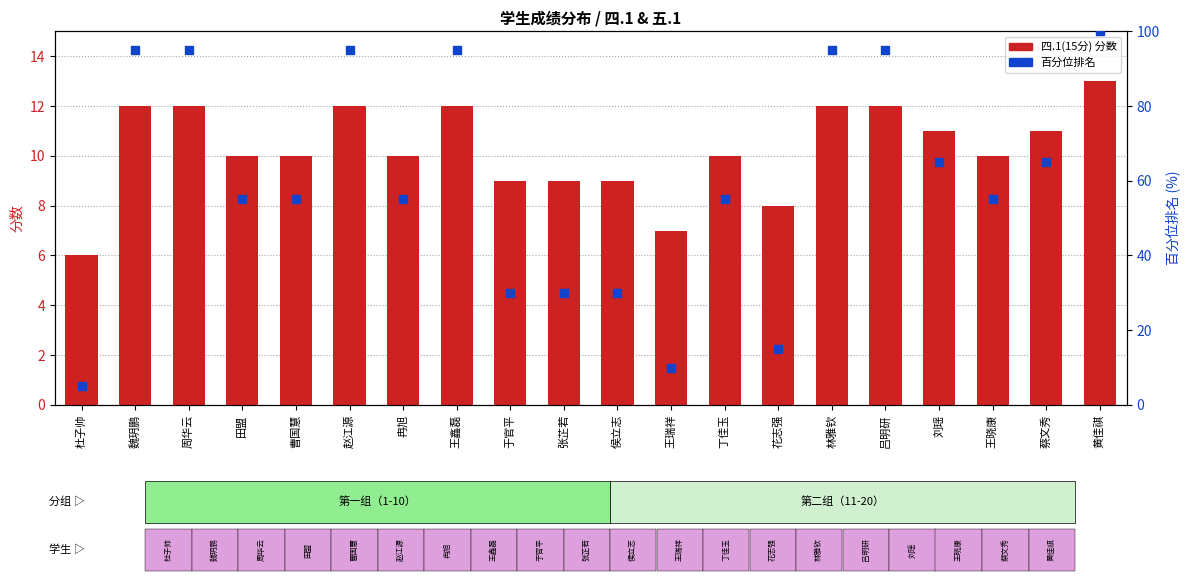

Which series contains the highest Y value?

百分位排名